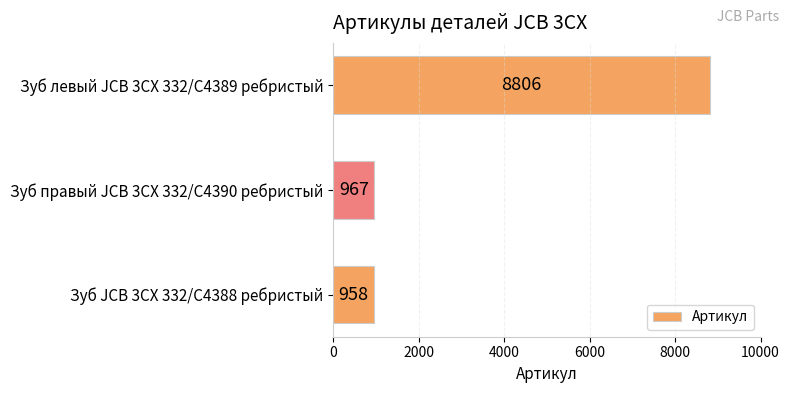

The chart shows a value of 8806 at Зуб левый JCB 3CX 332/C4389 ребристый. True or false?

True